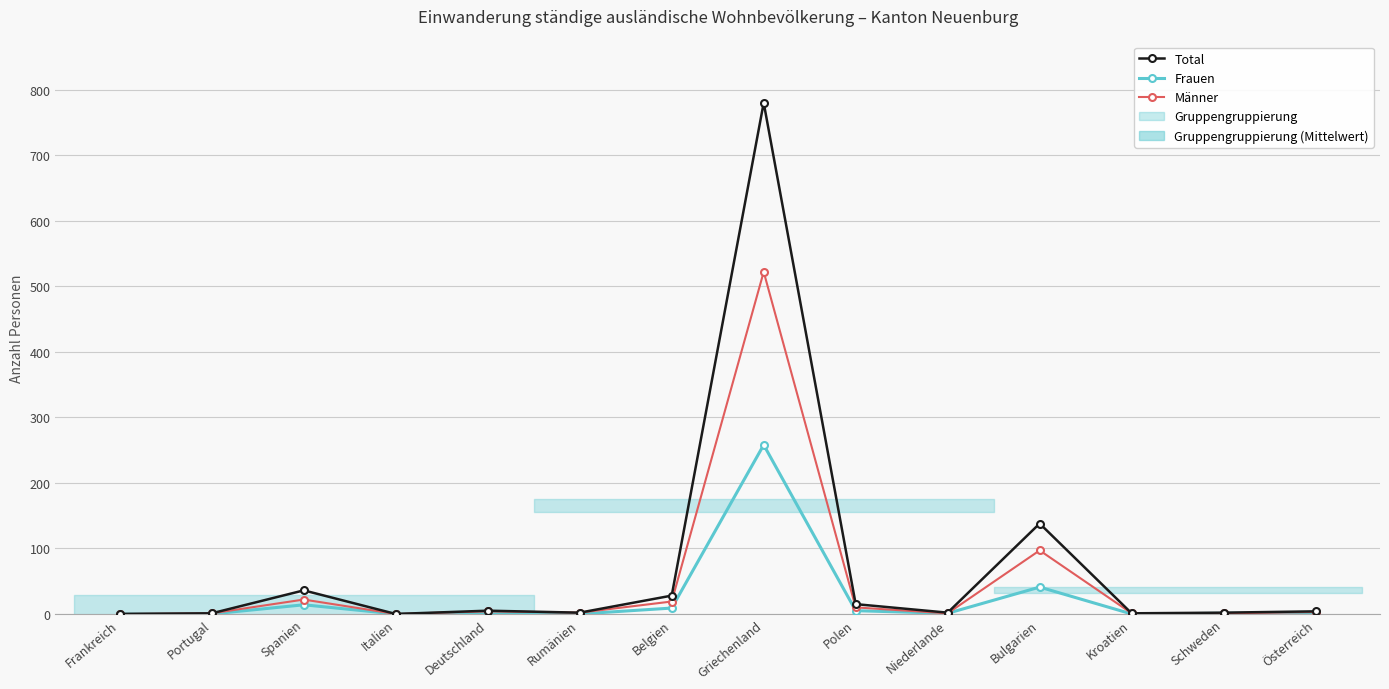

Where does the Total series first go above 4?

Spanien